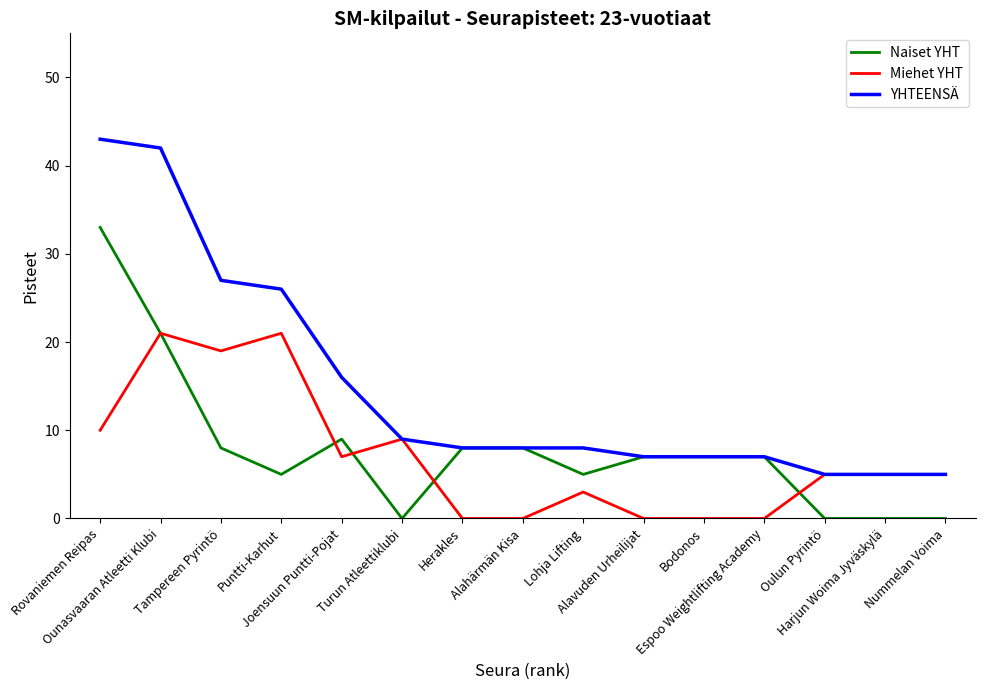

Which series has the largest total across all categories?

YHTEENSÄ